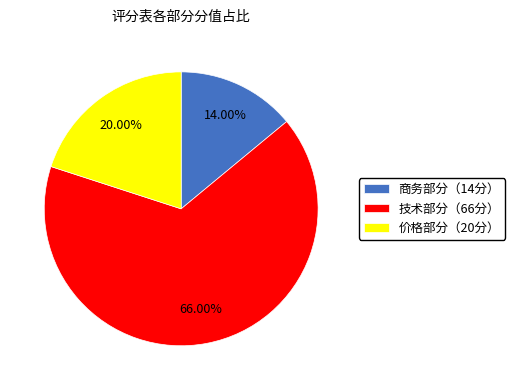

Rank the categories by value from highest to lowest.

技术部分（66分）, 价格部分（20分）, 商务部分（14分）